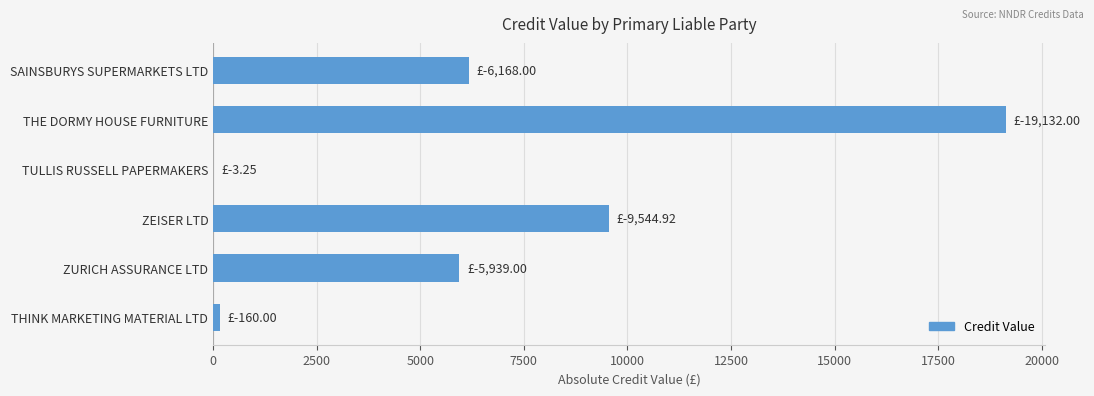

Which has a higher value, SAINSBURYS SUPERMARKETS LTD or TULLIS RUSSELL PAPERMAKERS?

SAINSBURYS SUPERMARKETS LTD